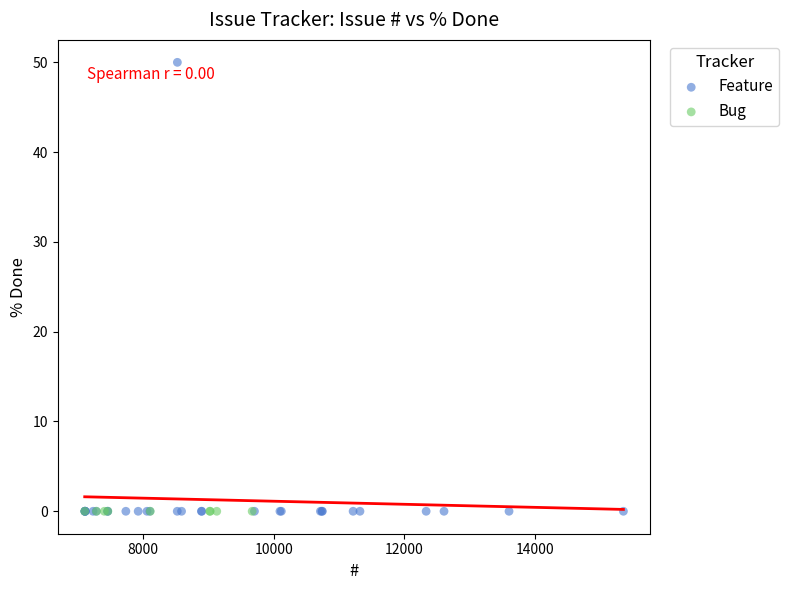

Which series reaches the maximum Y coordinate?

Feature